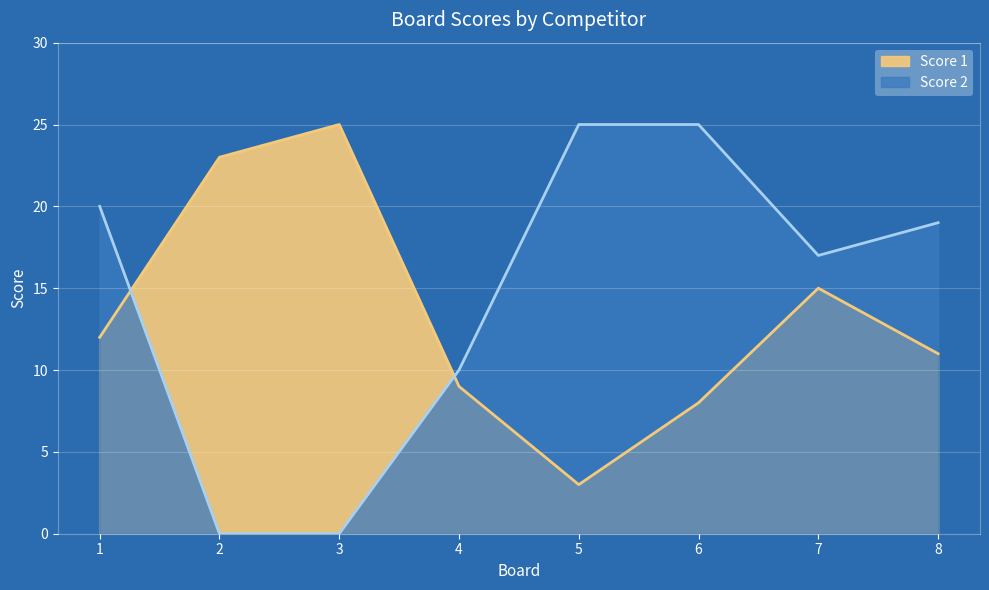

Between 2 and 3, which is larger?

3